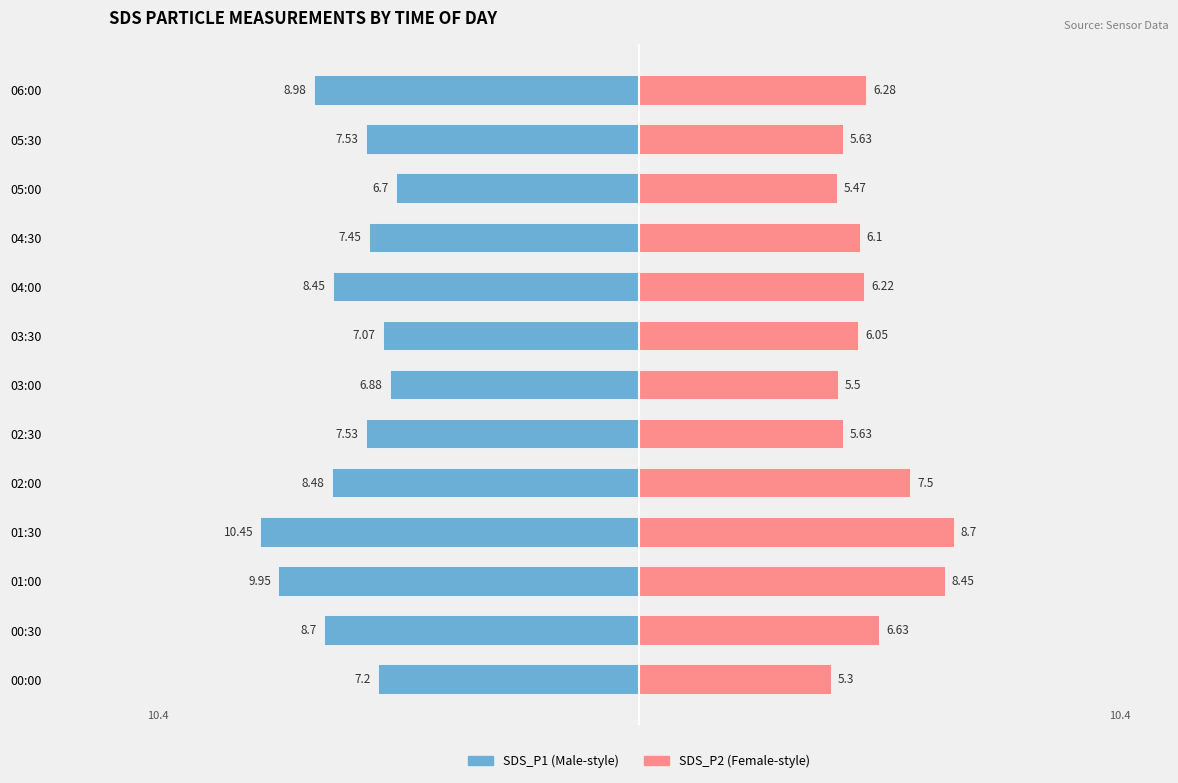

The value of SDS_P2 at 00:00 is 7.7. True or false?

False